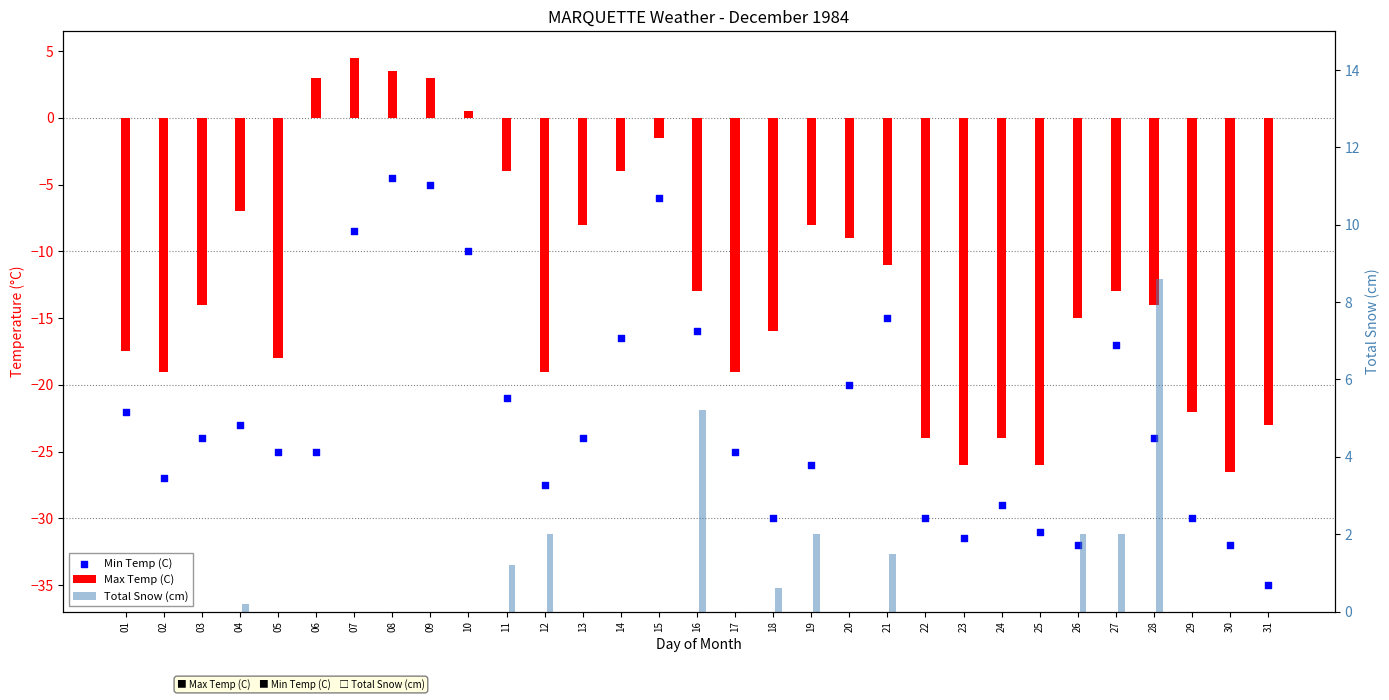

Which series has the widest spread of Y values?

Min Temp (C)